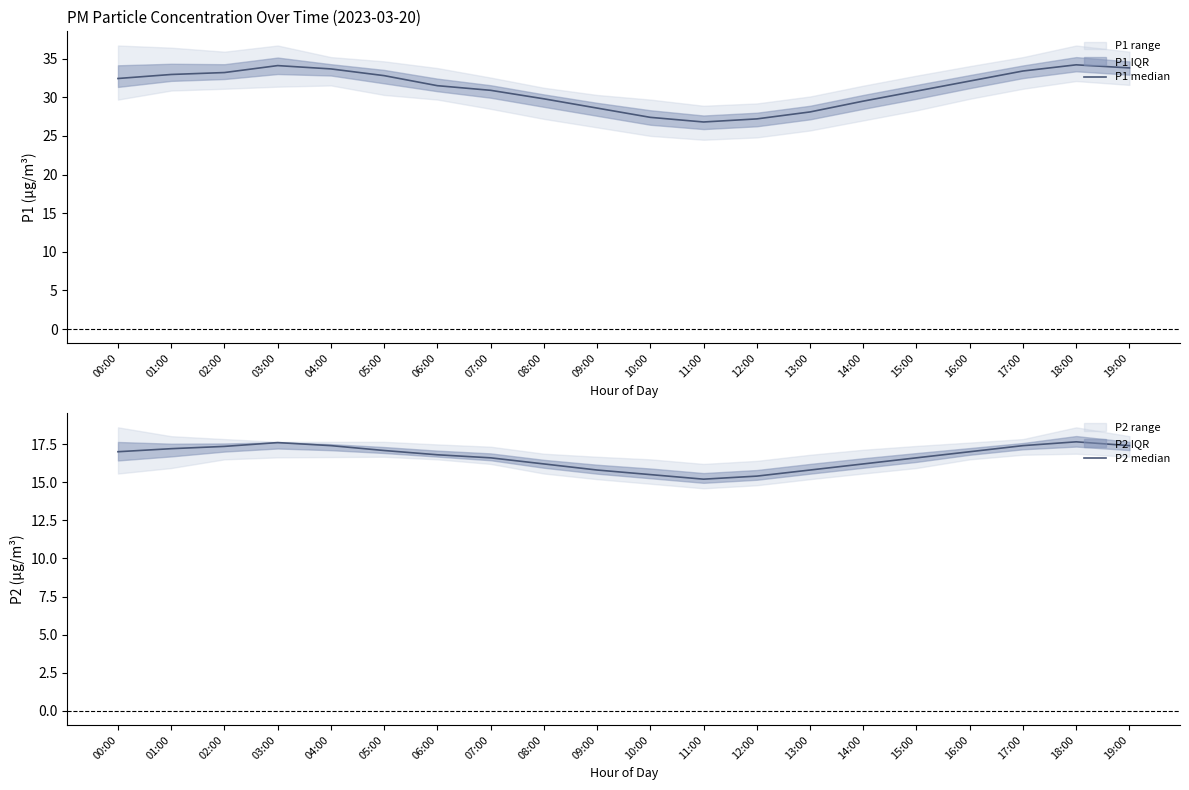

What is the average value of the P2 median series?

16.7